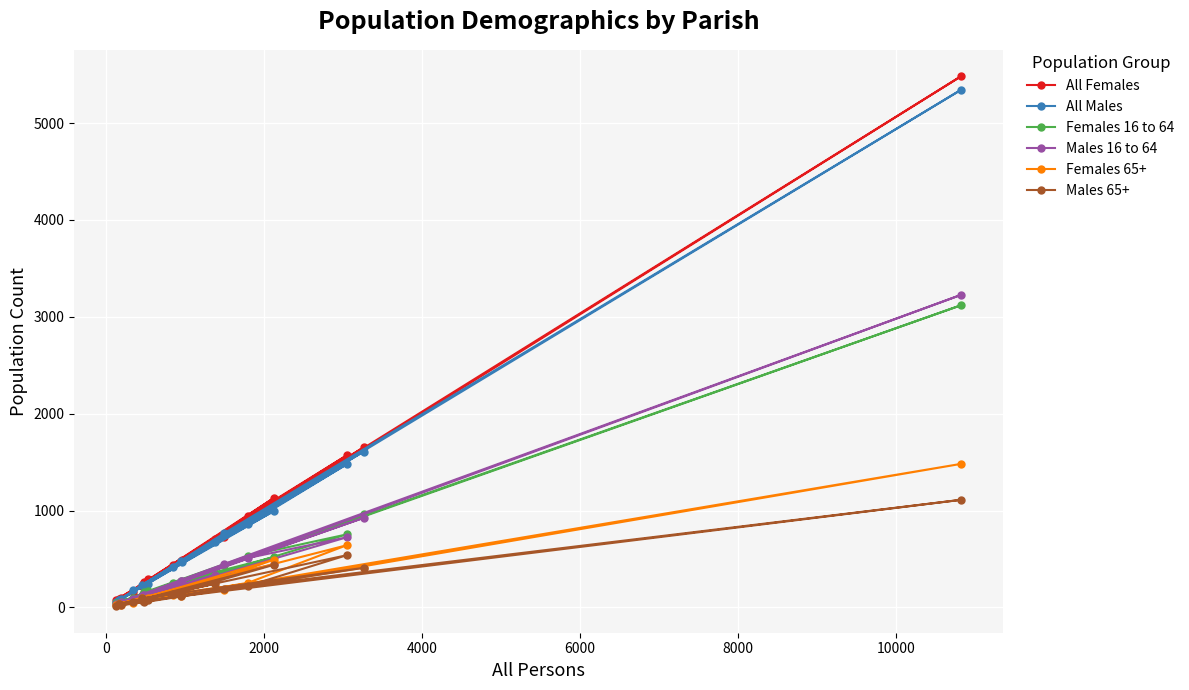

True or false: All Females and Females 65+ intersect in this chart.

False